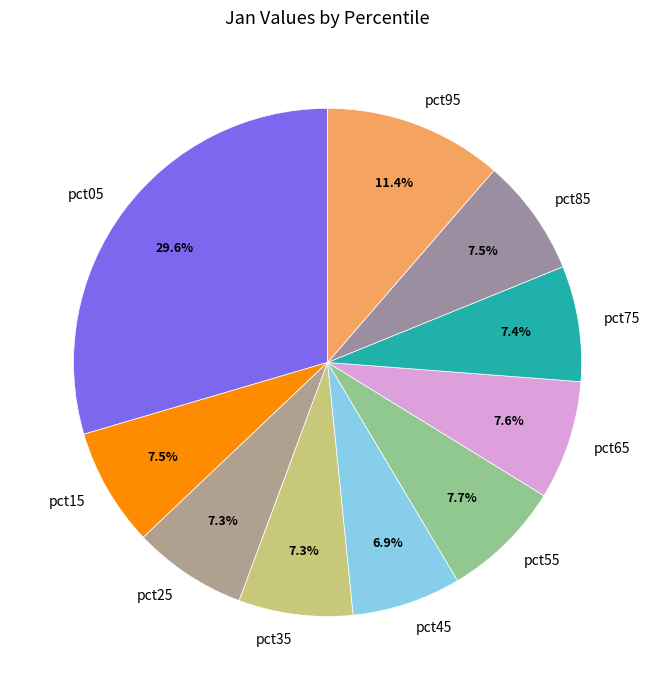

How many segments does this pie chart have?

10